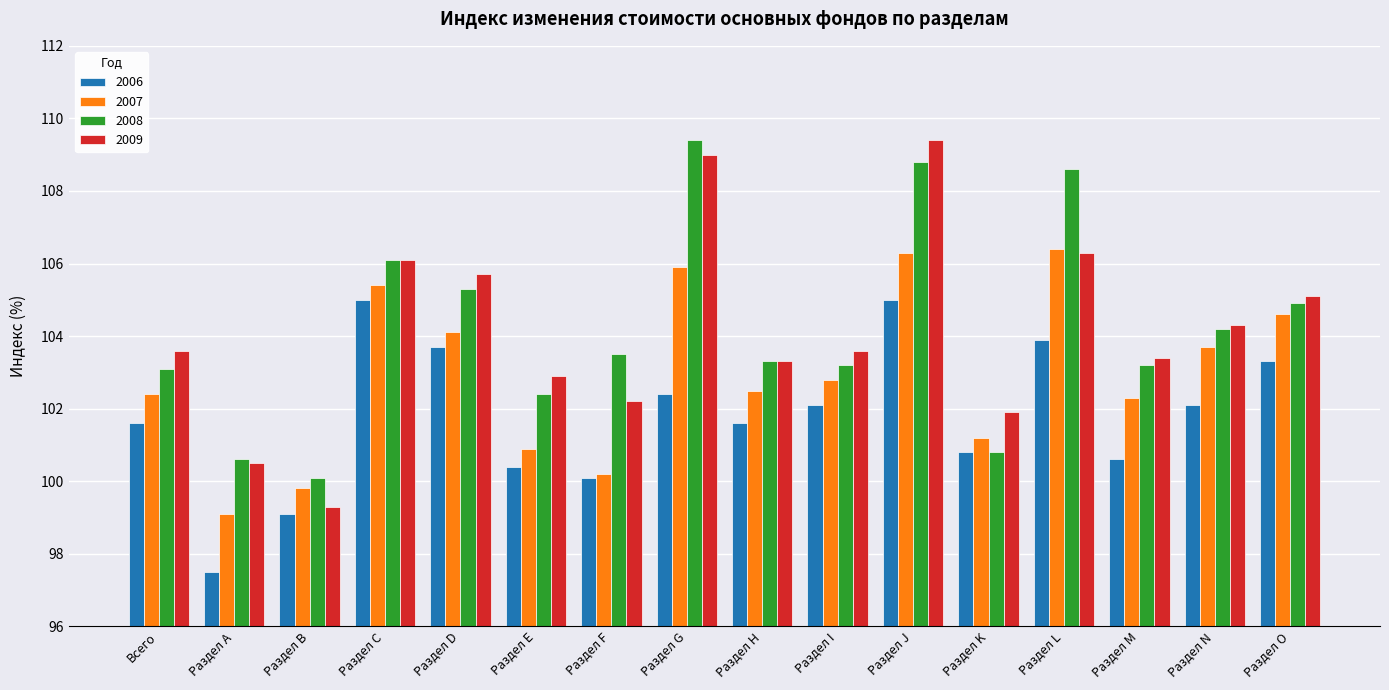

What are all the series names shown in the legend?

2006, 2007, 2008, 2009